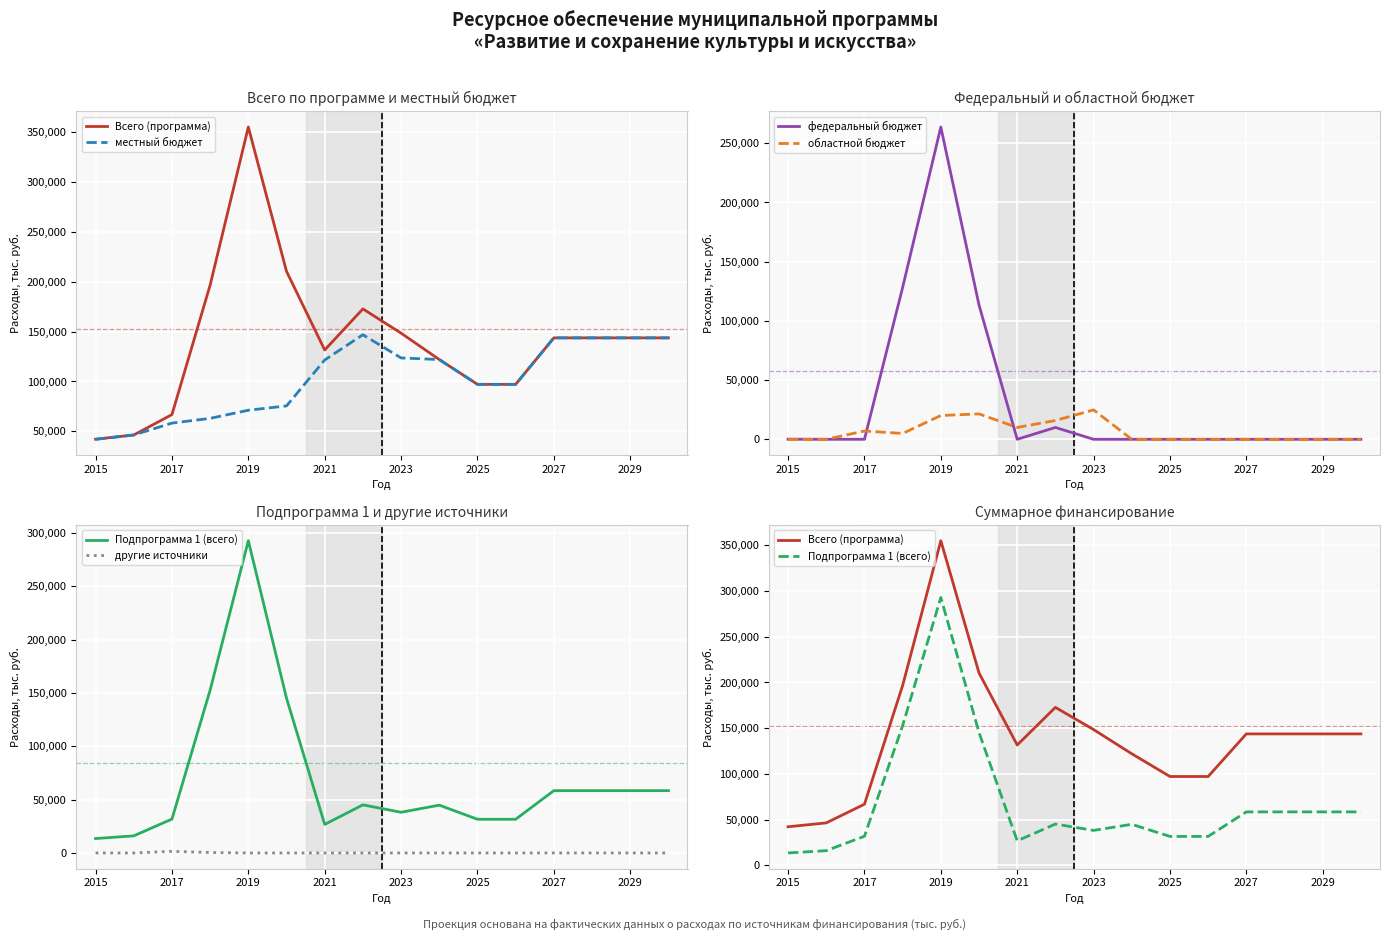

The value of областной бюджет at 2029 is 16402.0. True or false?

False